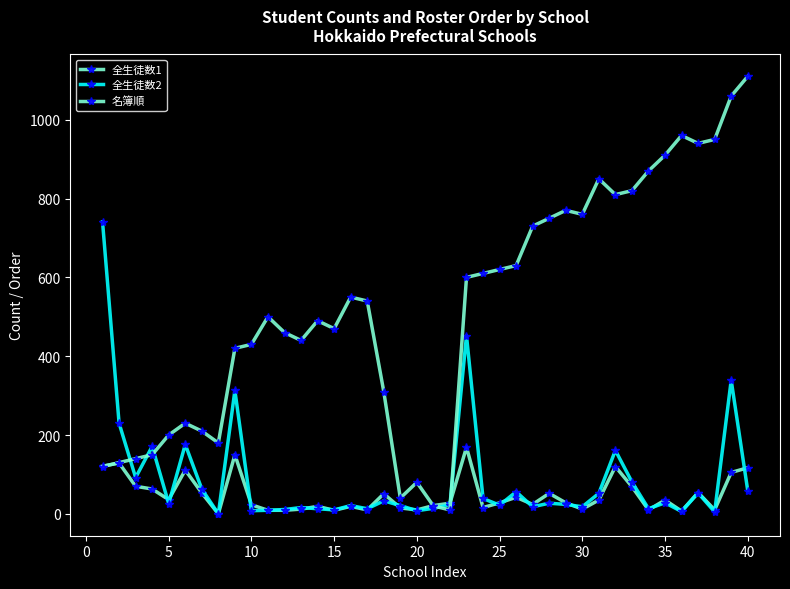

How many lines are shown in the chart?

3